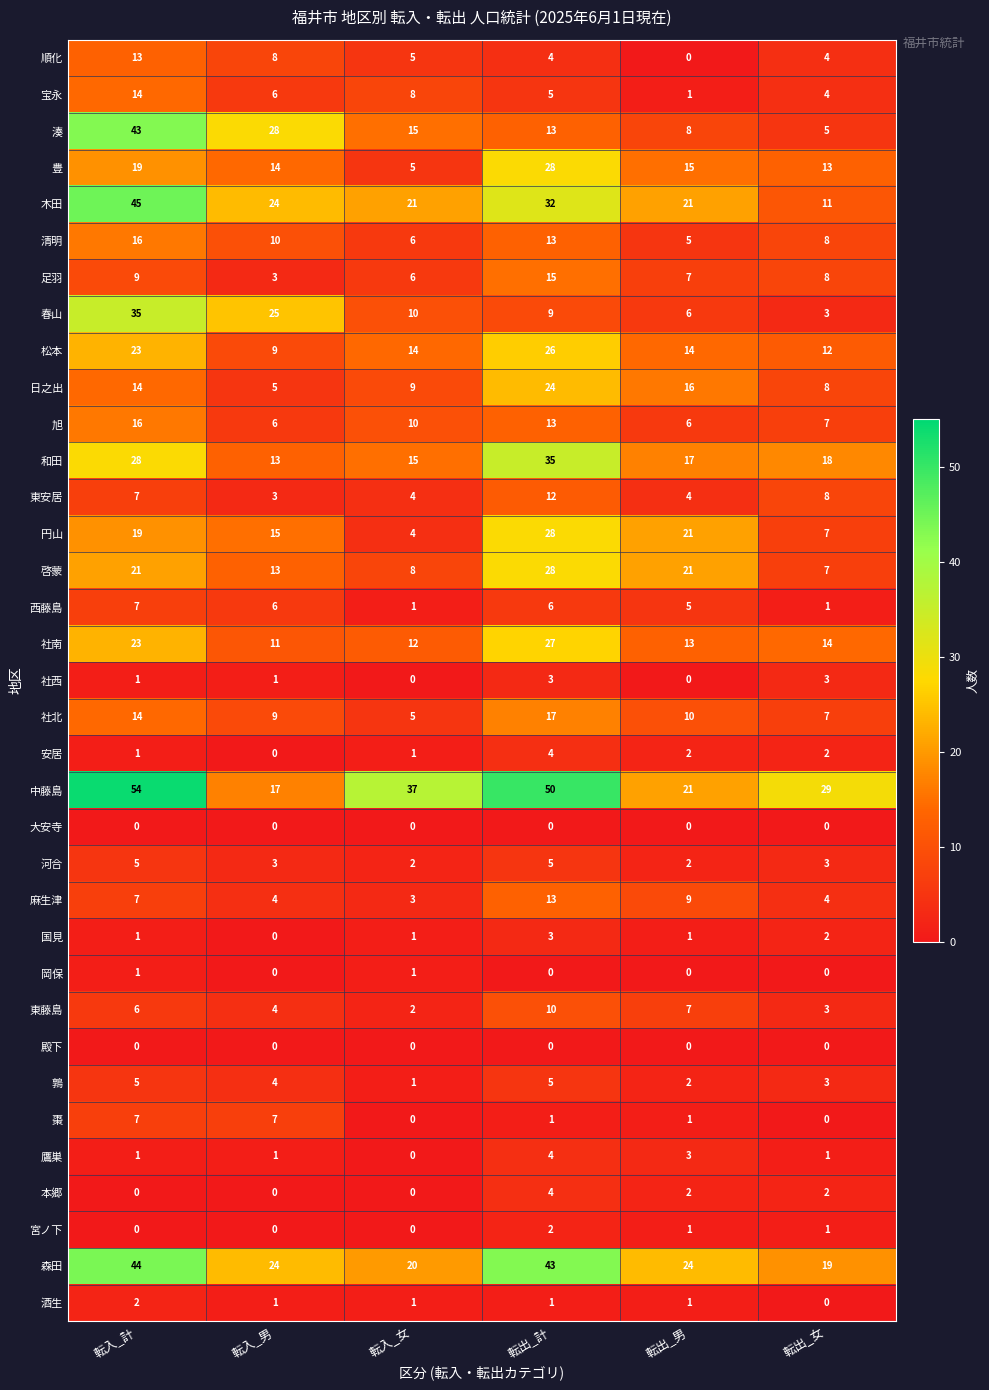

Which series has the largest total across all categories?

中藤島